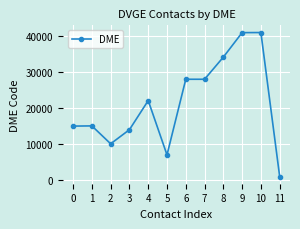

Read the value at 9.

41039